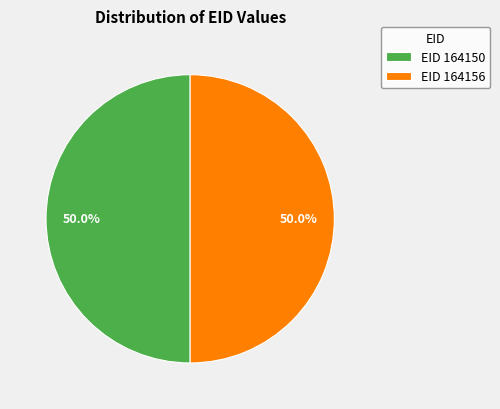

How many slices are in this pie chart?

2